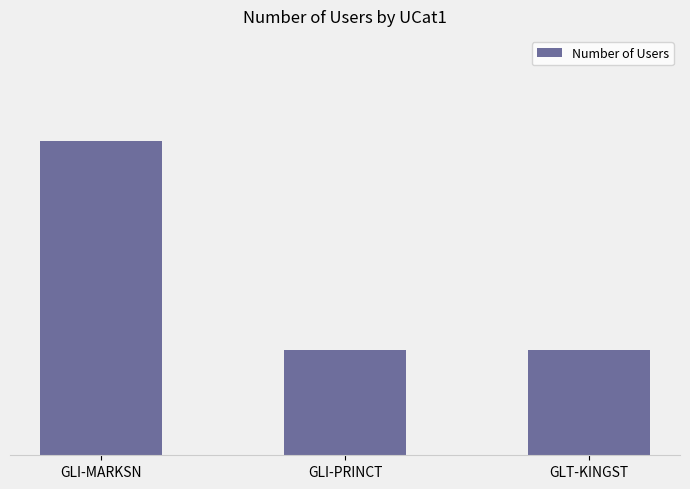

Are the bars horizontal?

No